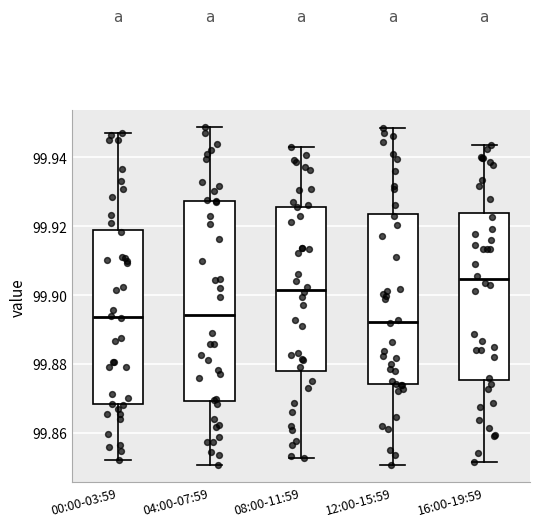

Where is the upper edge of the box for 08:00-11:59 on the y-axis? The values are not printed on the chart, so give them approximately, as read against the axis.

99.926